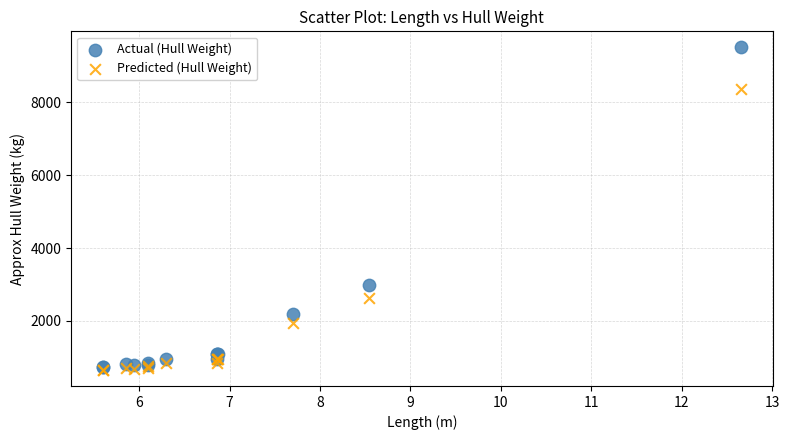

In the Actual (Hull Weight) series, what Y value is closest to 5125?

3000.0